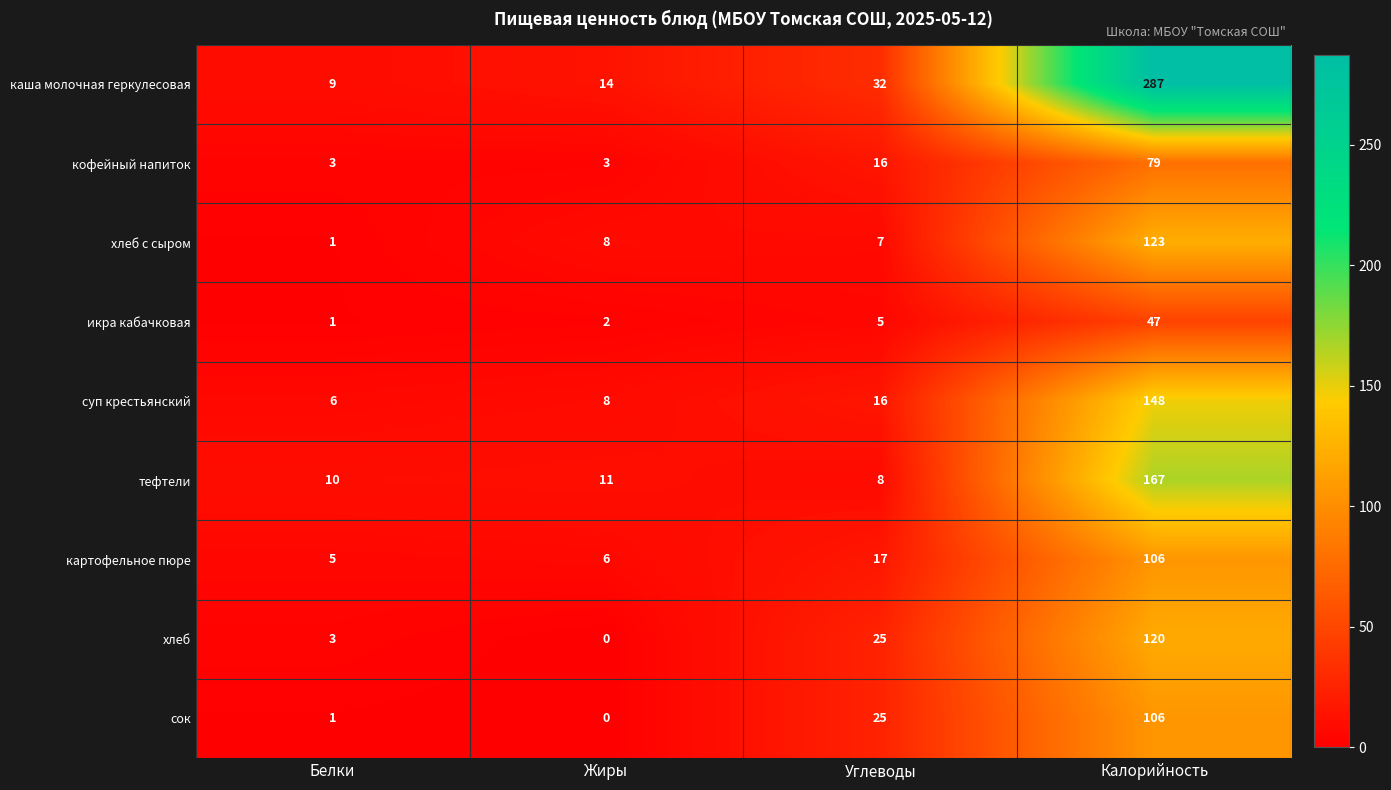

Is it true that хлеб с сыром equals 9 at Углеводы?

False